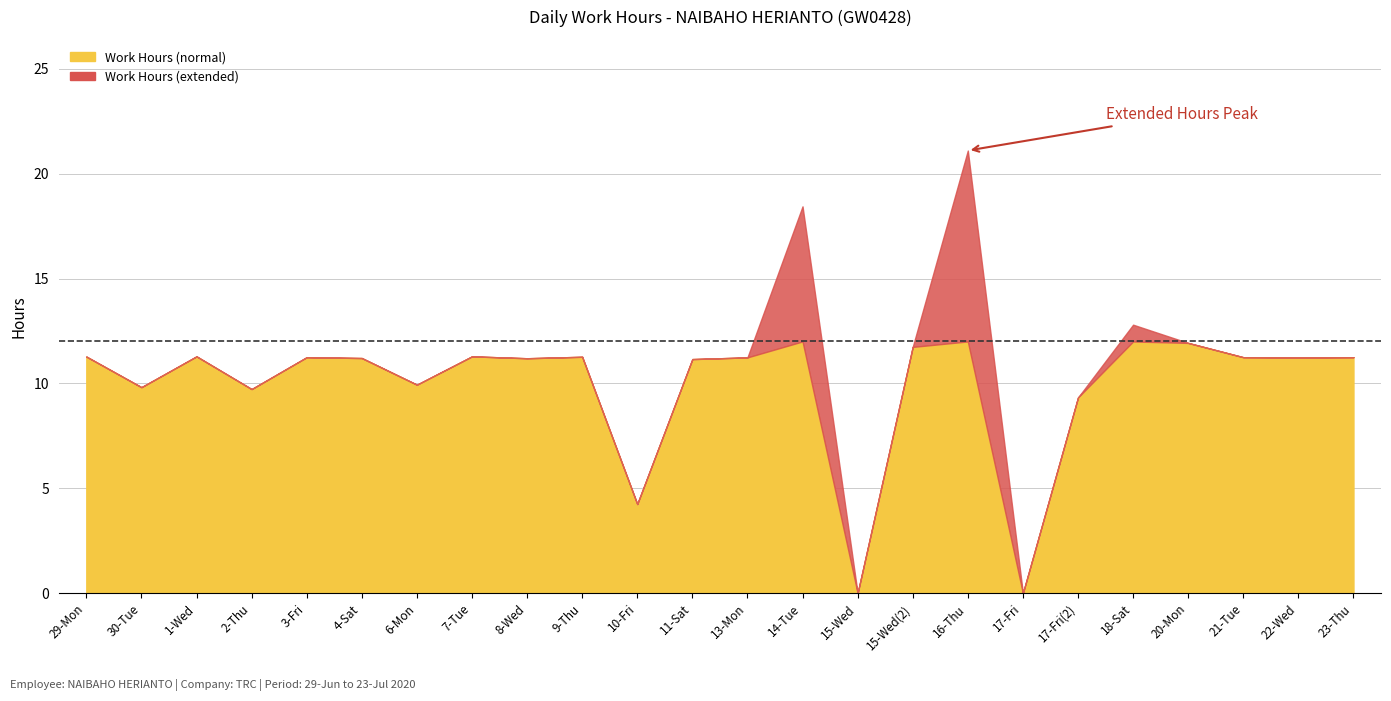

Approximately how many times larger is the value at 10-Fri compared to 3-Fri?

0.4